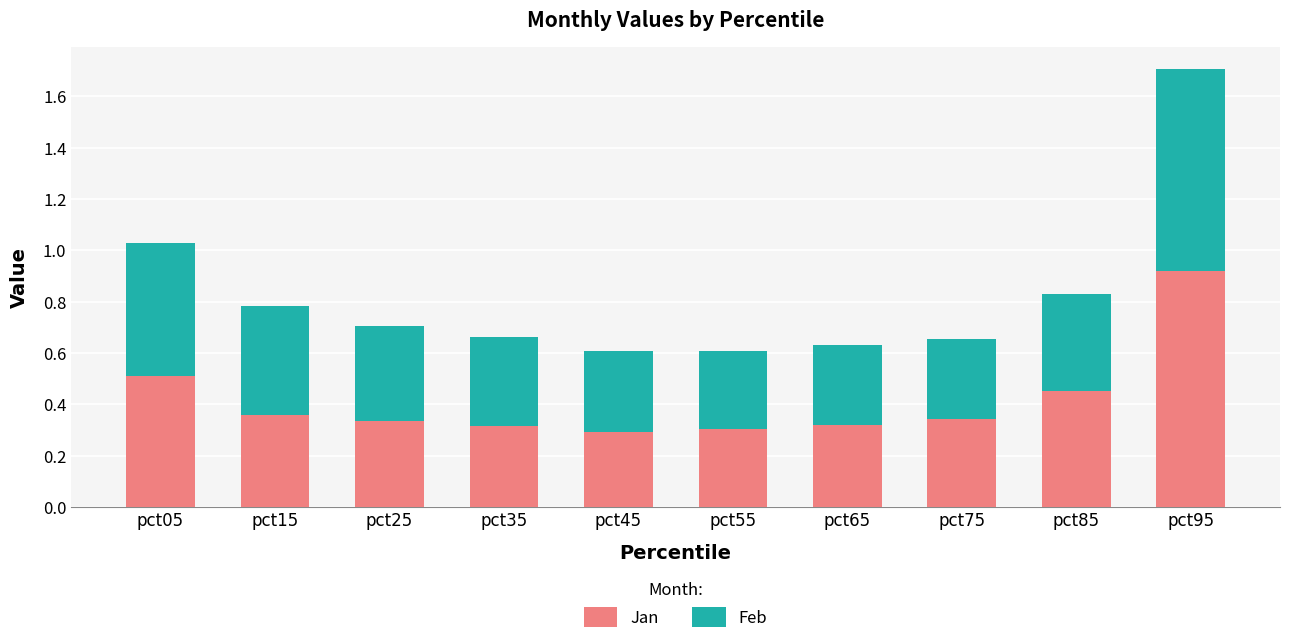

How many bars are there in total?

10